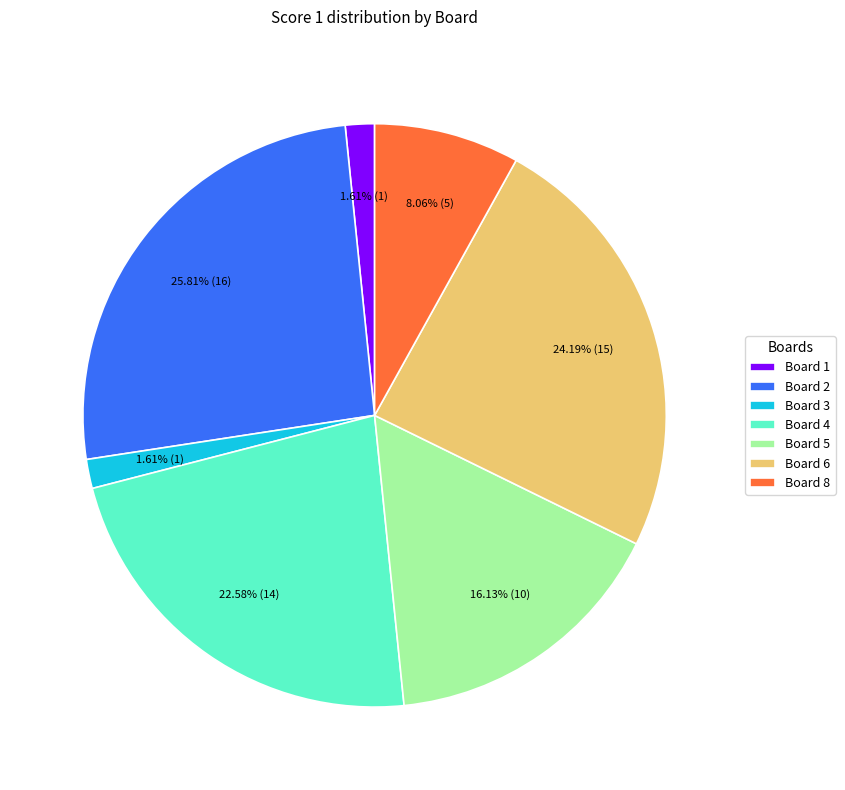

To the nearest percent, what portion does Board 3 represent?

2%